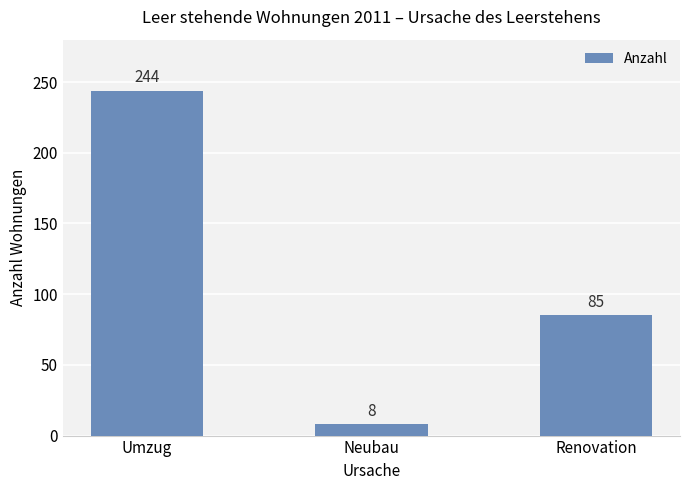

Count the values in the range 8 to 244.

3